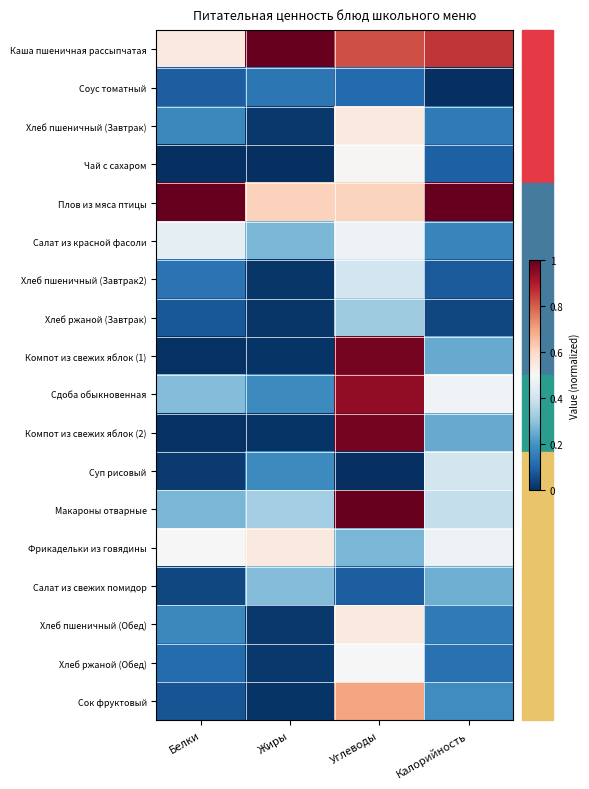

What is the difference between the highest and lowest values at Белки?

1.0